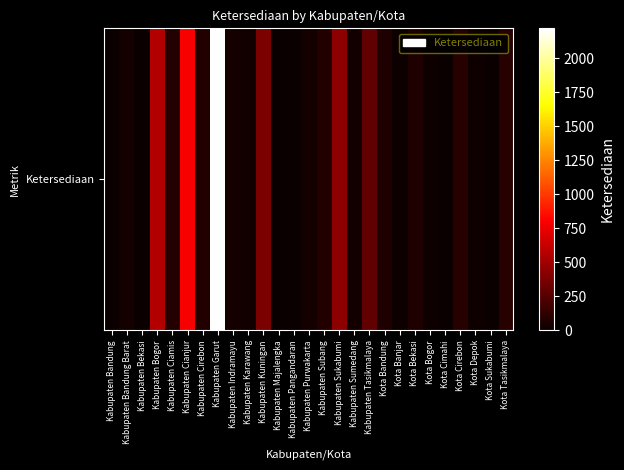

Which has a higher value, Kabupaten Bogor or Kabupaten Bekasi?

Kabupaten Bogor